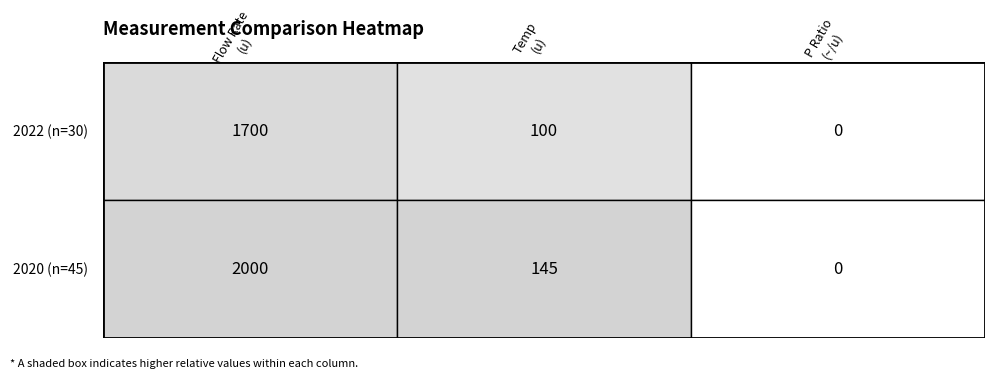

How many data points does each series have?

3